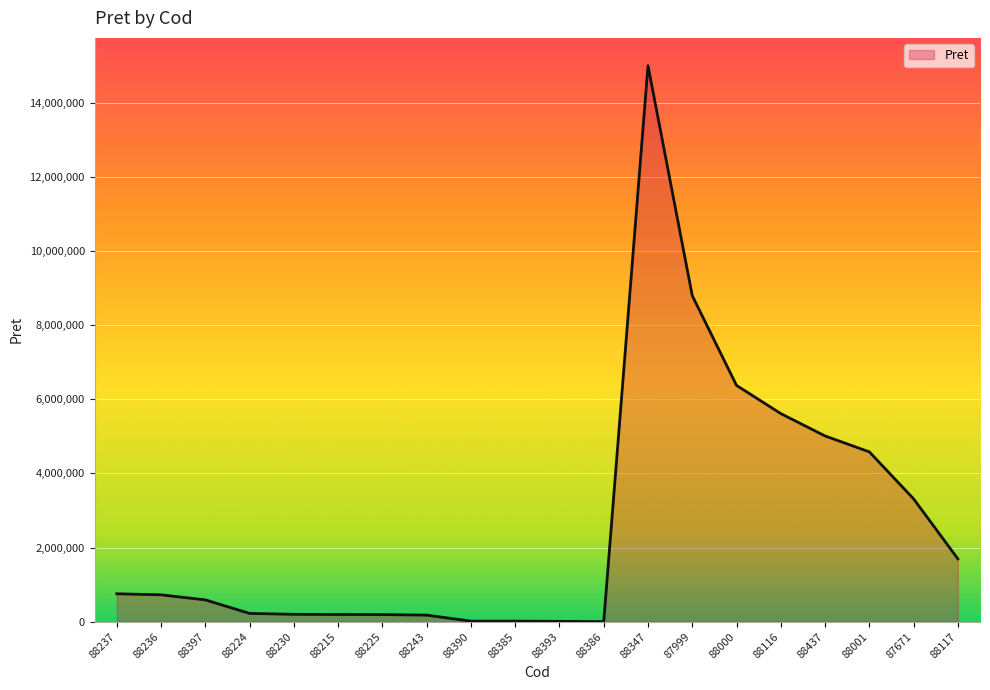

The chart shows a value of 199500.0 at 88230. True or false?

True